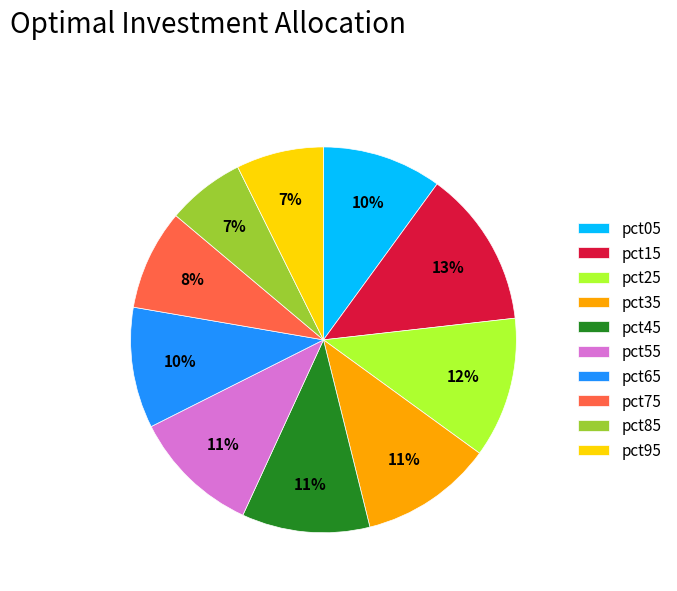

Is it true that pct45 is 25% of the pie?

False